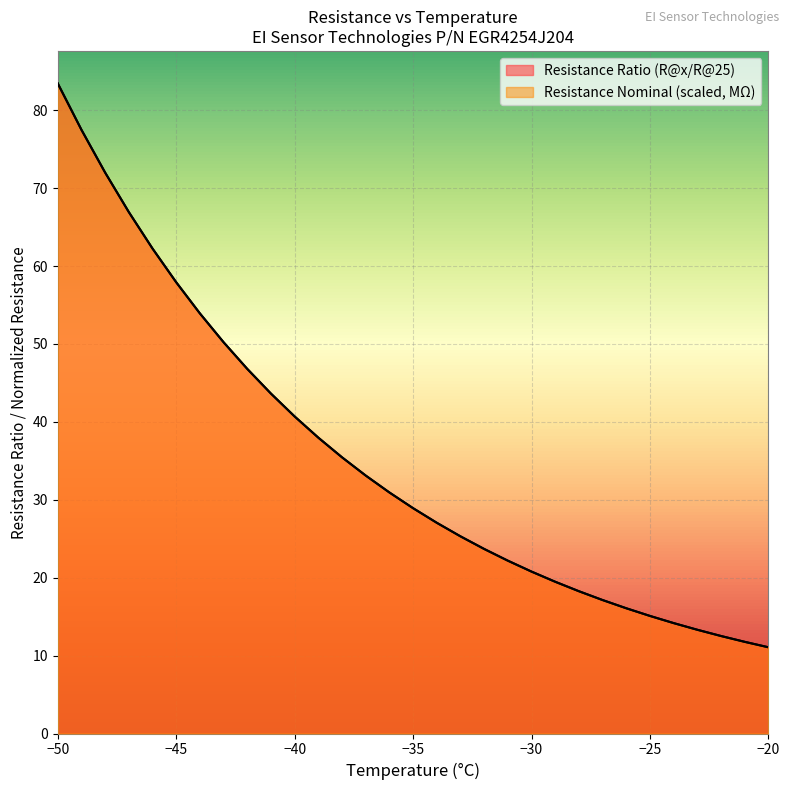

At which label is Resistance Ratio (R@x/R@25) closest to 47?

-42